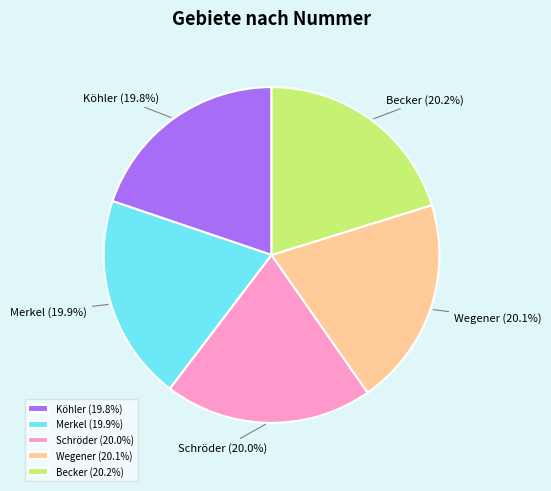

Does Schröder represent more than half of the total?

No